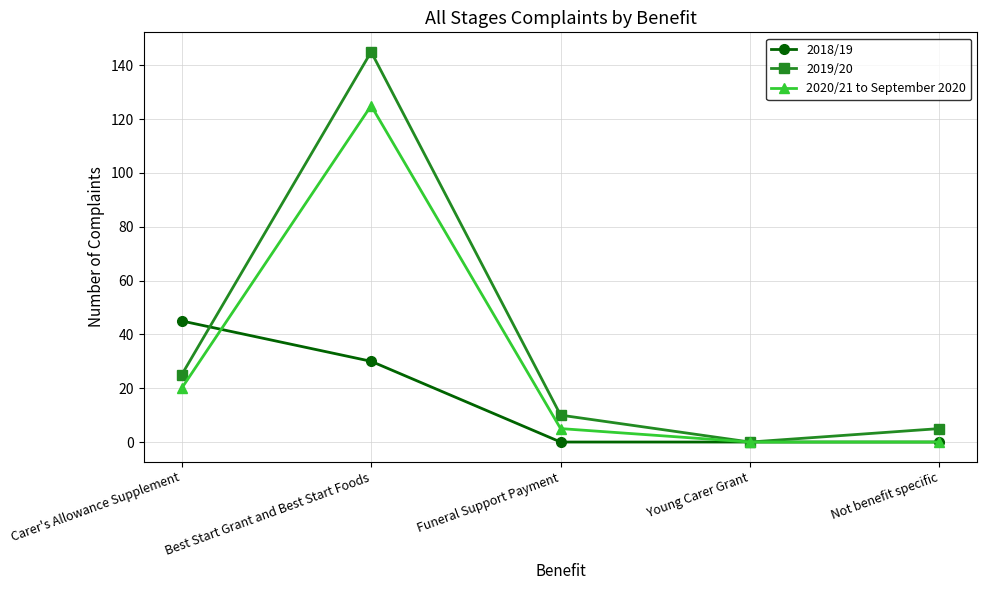

Count the 2018/19 values in the range 0 to 30.

4